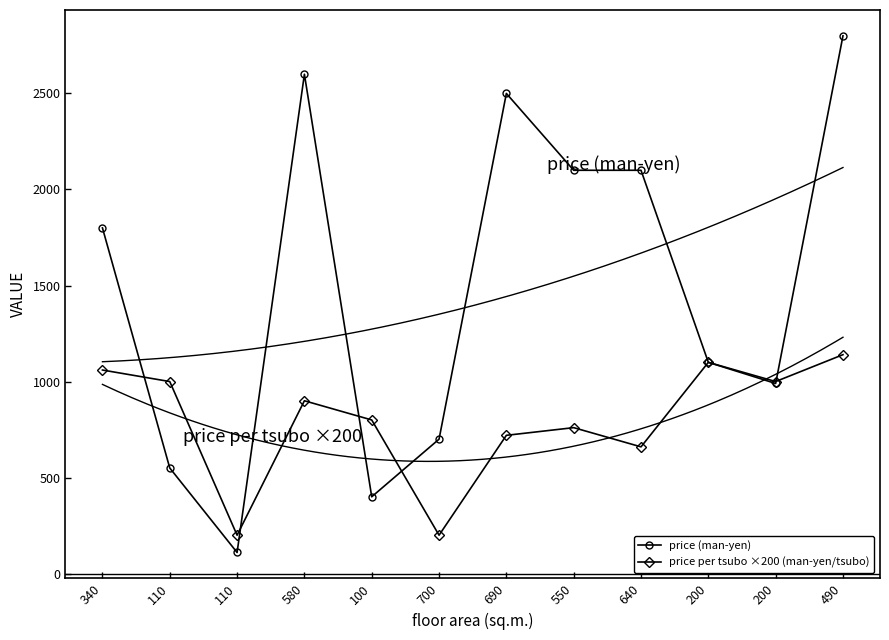

Where does the price per tsubo ×200 (man-yen/tsubo) series first go above 900?

340